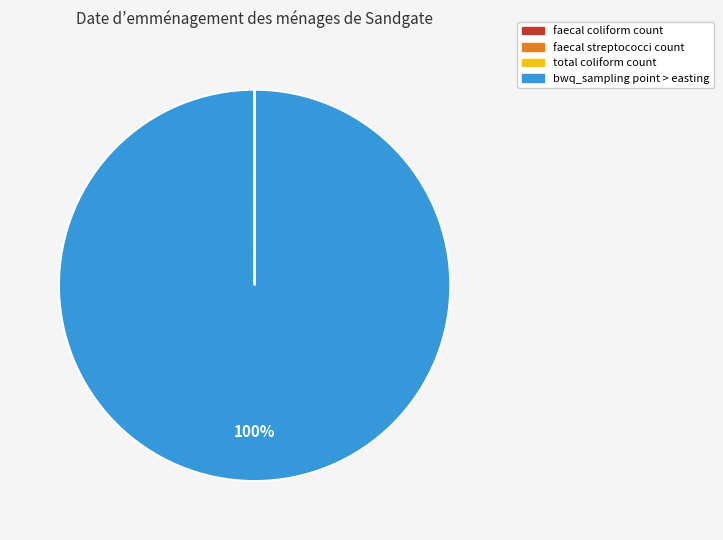

To the nearest percent, what is the difference between the largest and smallest slice percentages?

100%